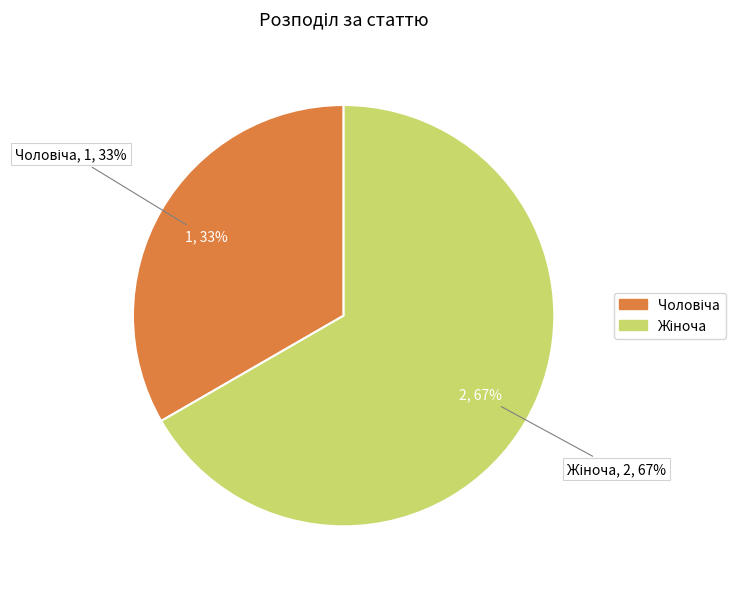

To the nearest percent, what is the average slice percentage?

50%